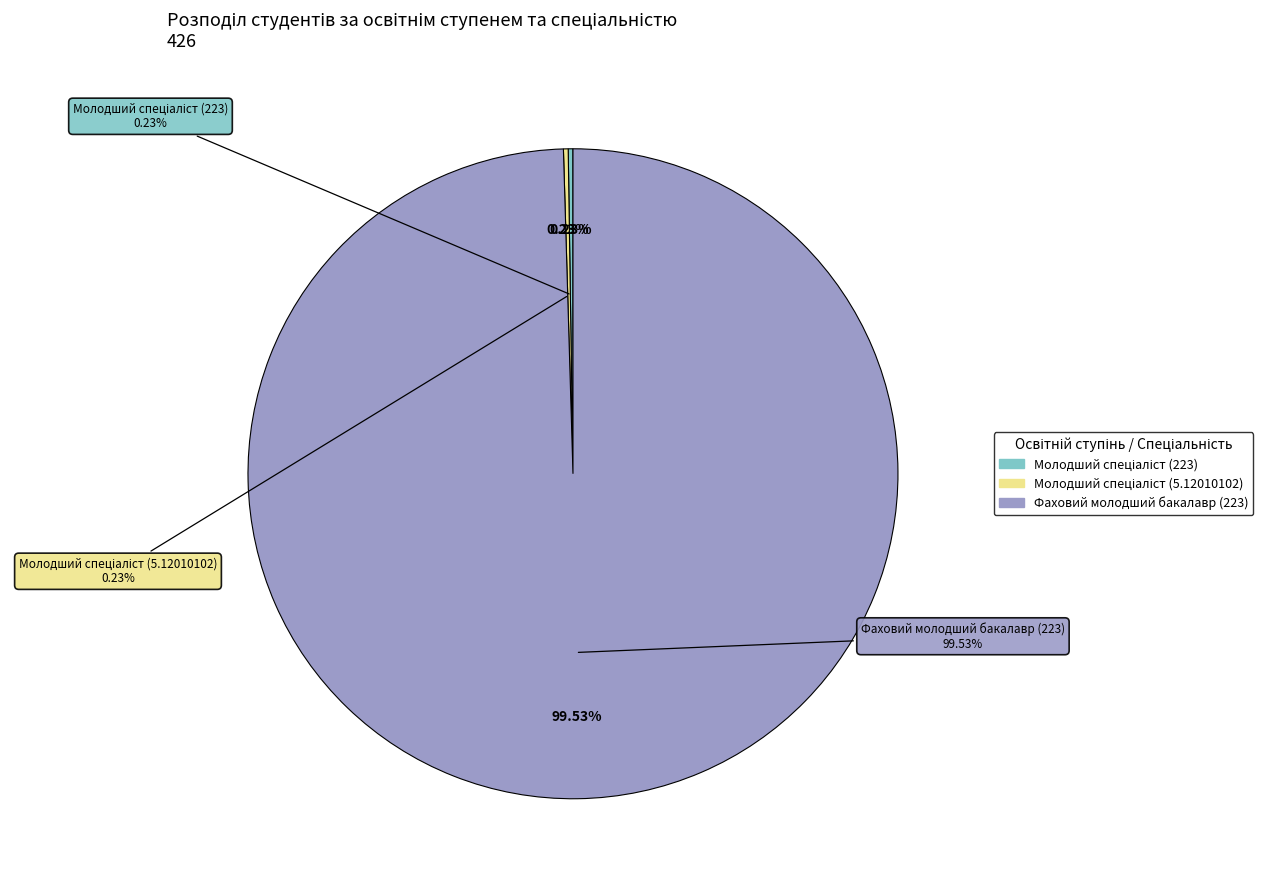

Is Фаховий молодший бакалавр (223) the majority of the pie?

Yes